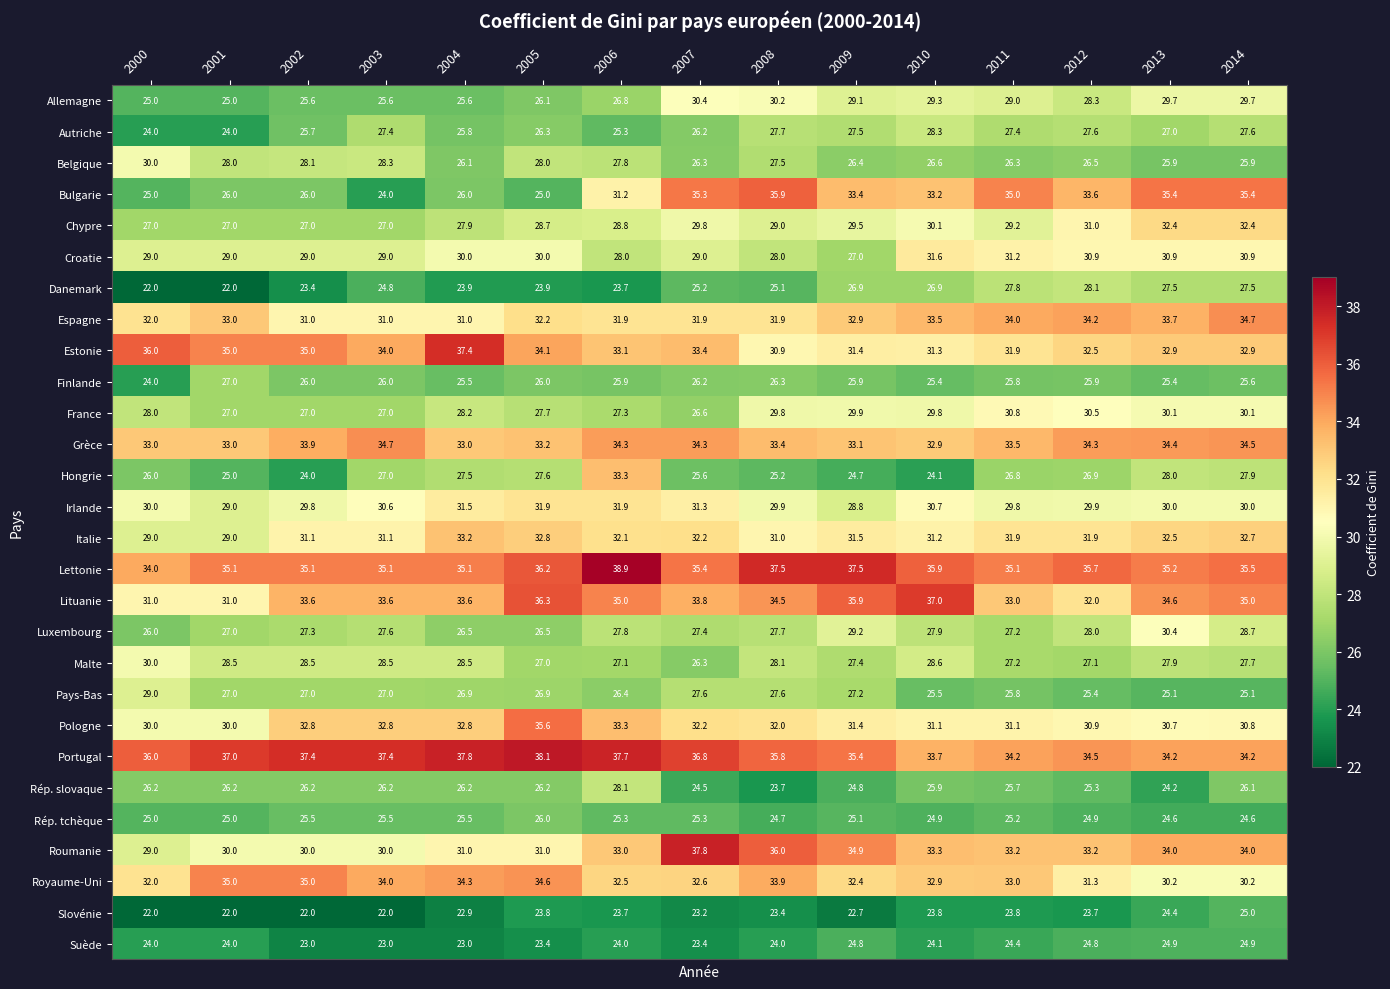

What is the highest value of the Lettonie series?

38.9